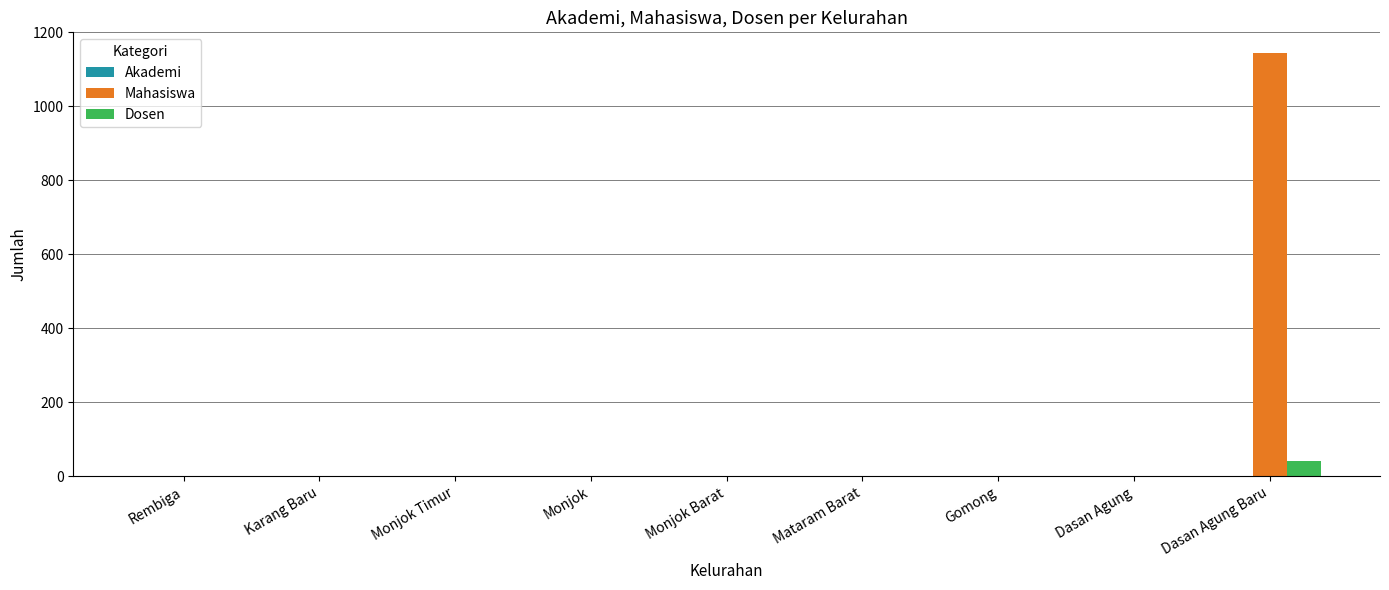

Which series has the largest range (max minus min)?

Mahasiswa